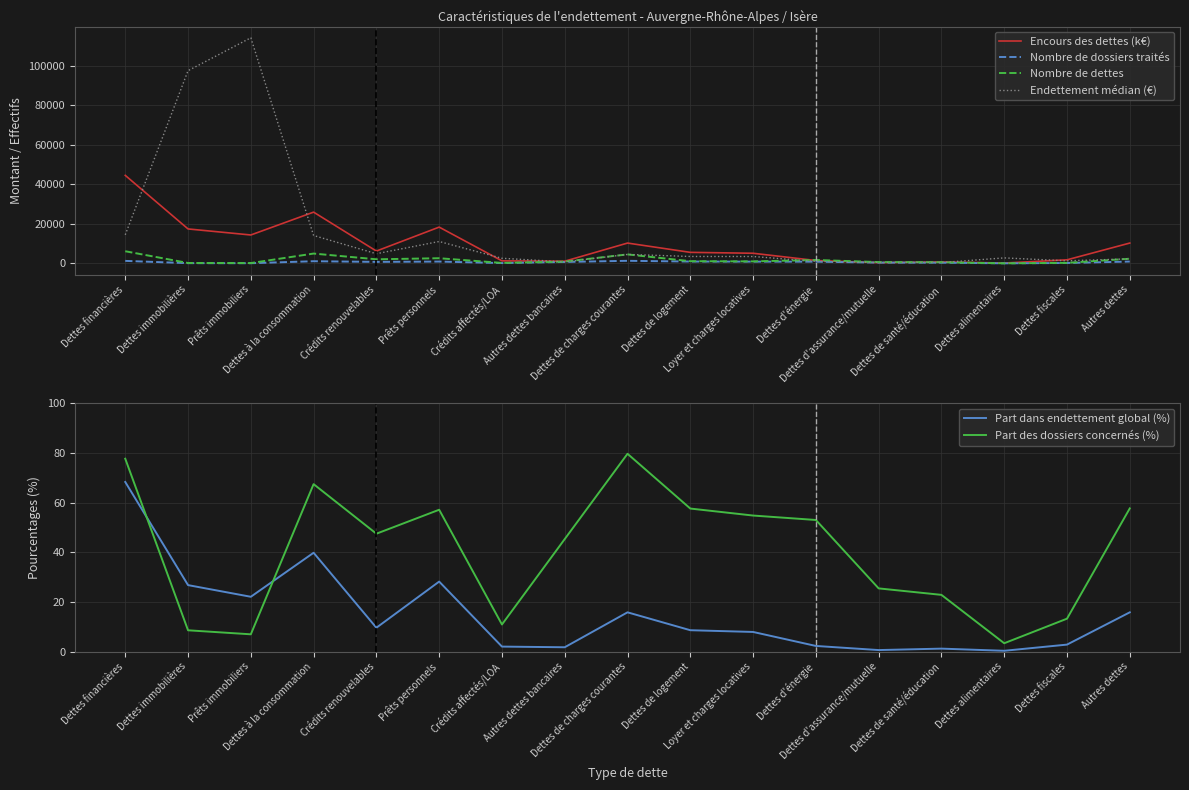

What is the label of the 6th point from the left?

Prêts personnels